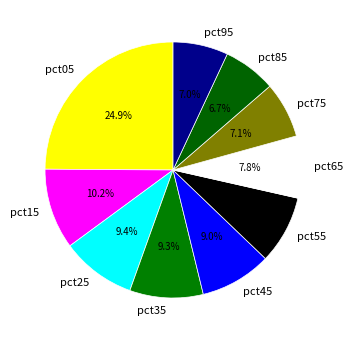

To the nearest percent, what is the average slice percentage?

10%